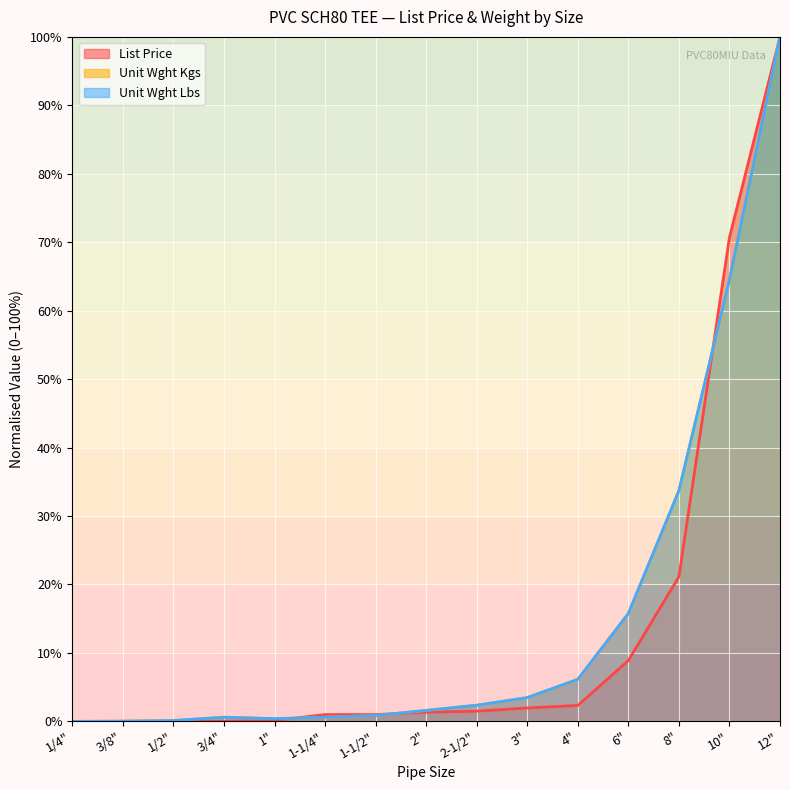

List the series in order of their peak value, lowest first.

List Price, Unit Wght Kgs, Unit Wght Lbs